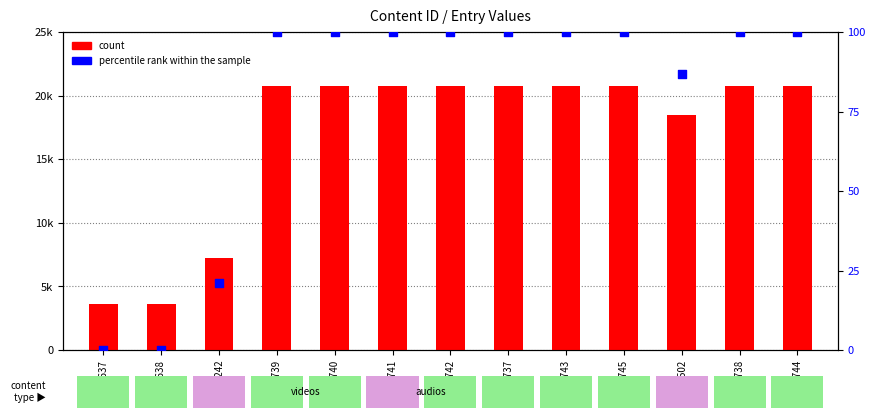

What are all the series names shown in the legend?

count, percentile rank within the sample